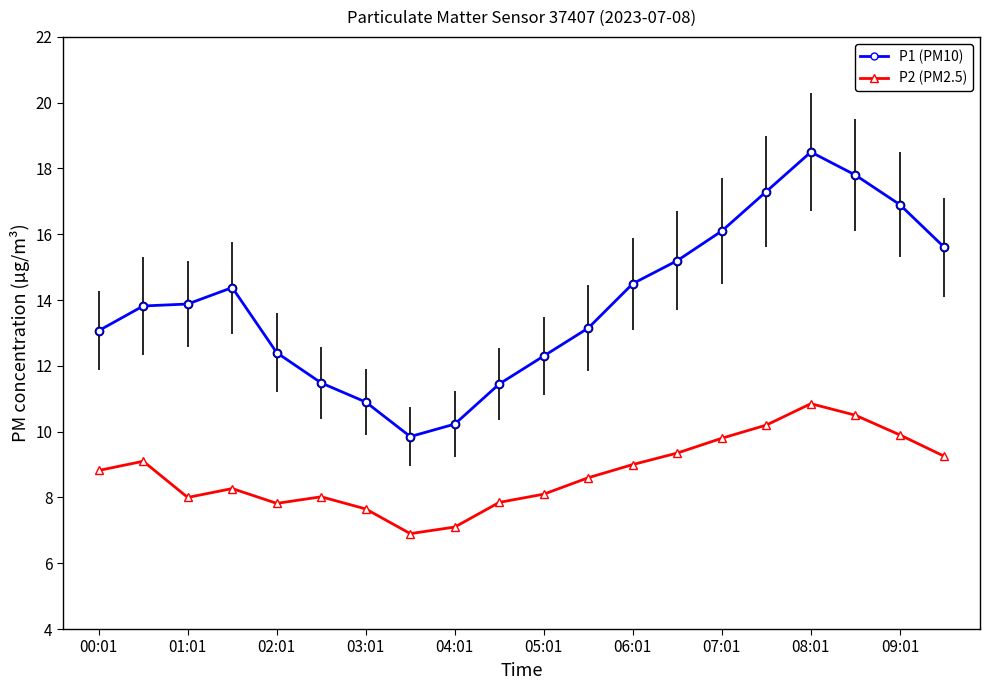

True or false: P1 (PM10) and P2 (PM2.5) intersect in this chart.

False